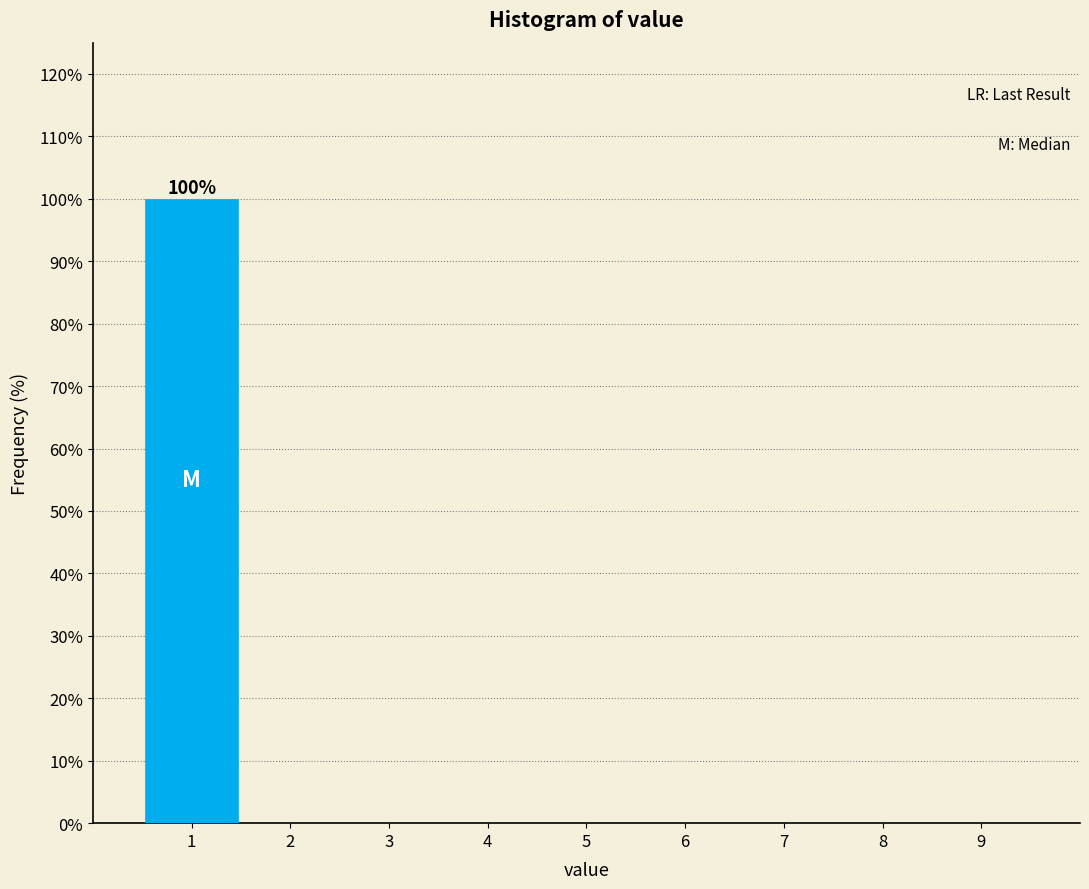

Which range on the x-axis has the tallest bar?

0.5 to 1.5